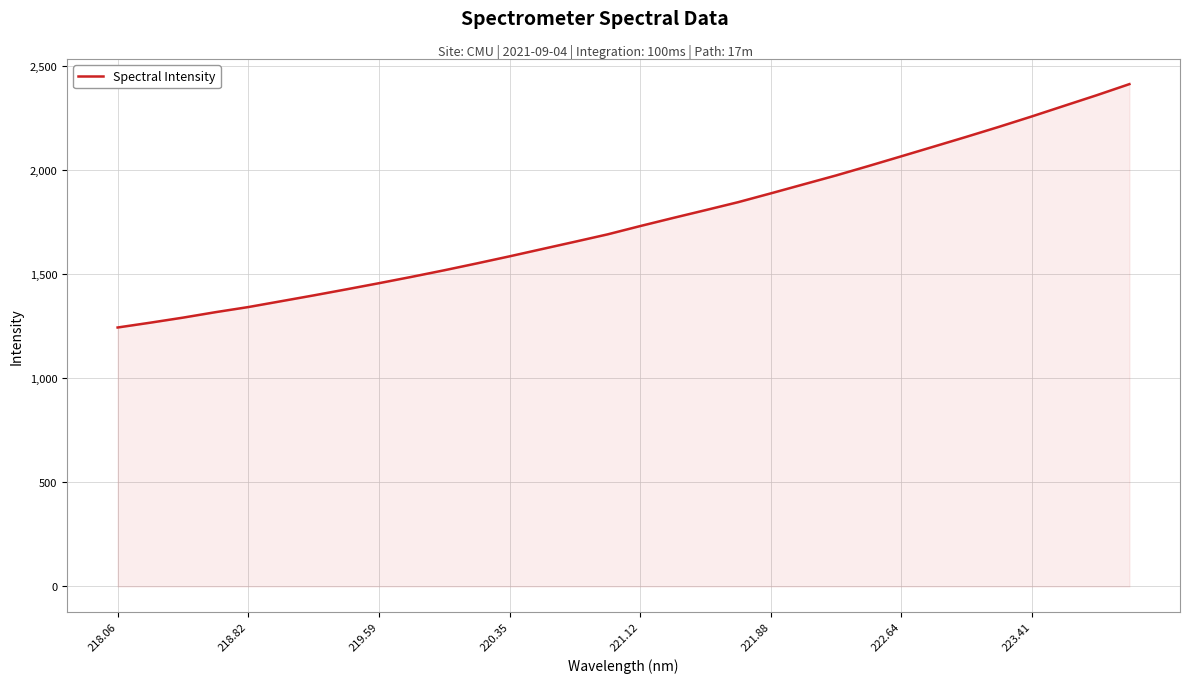

True or false: there are more than 1 points higher than both neighbors.

False